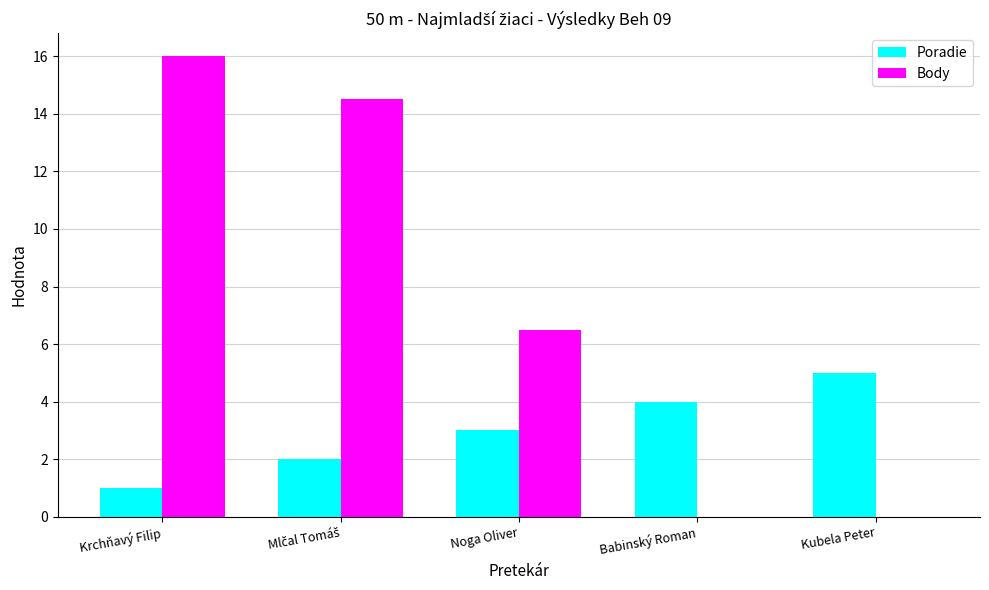

What is the greatest value displayed?

16.0